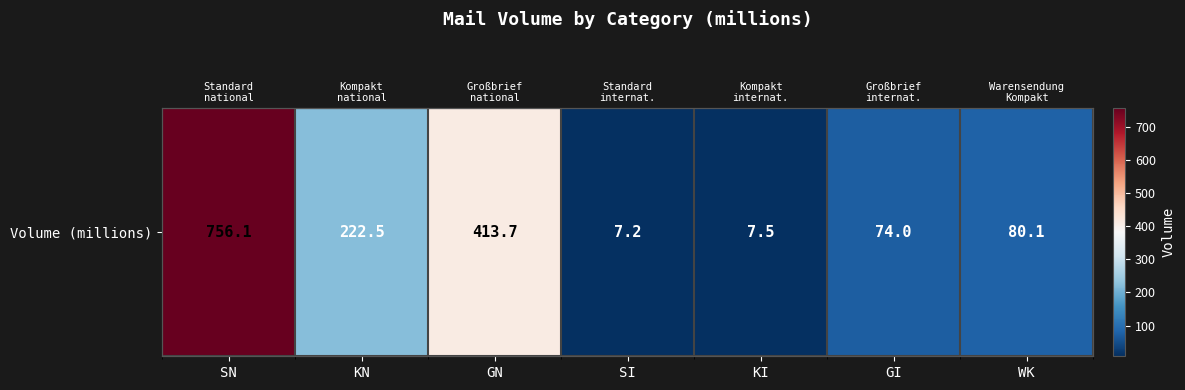

Is it true that the value at SI is 7.2?

True